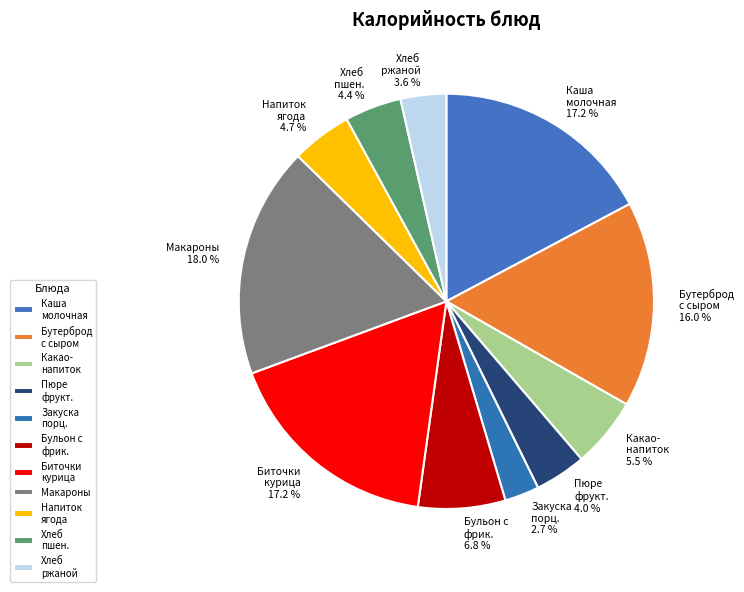

Count the number of slices in the pie.

11